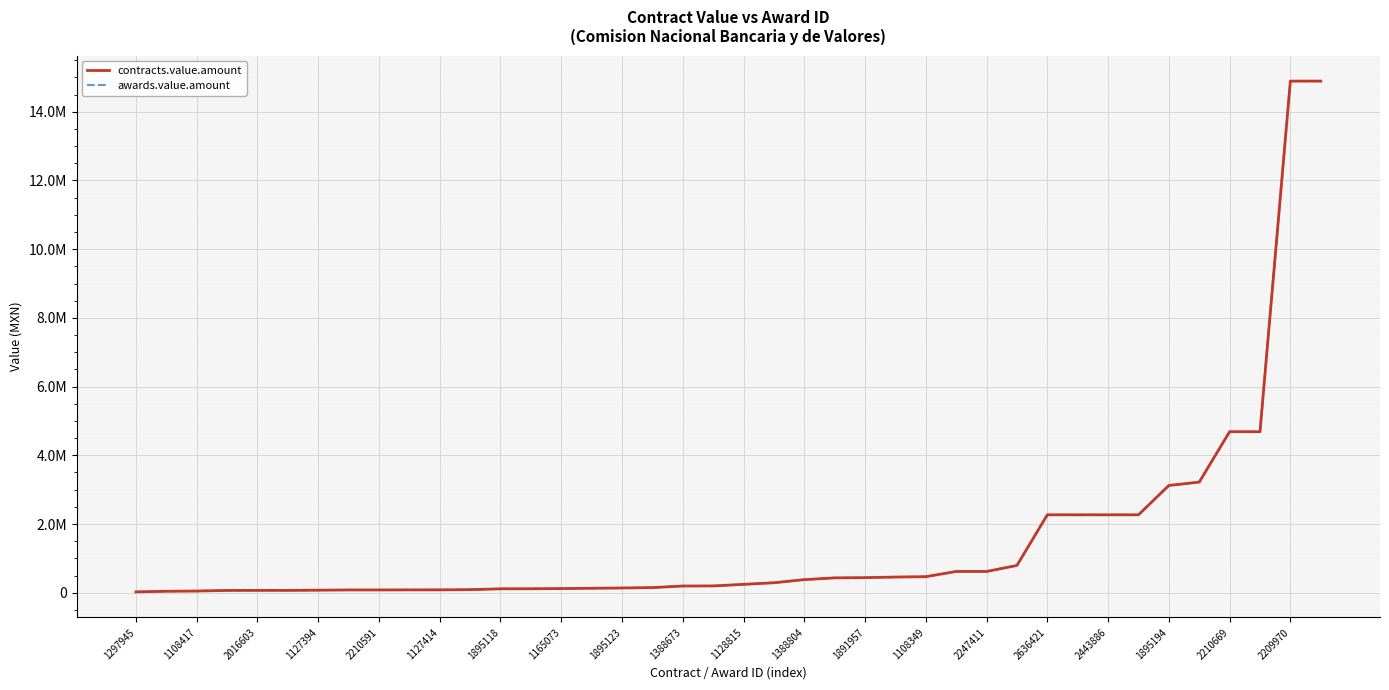

Does the chart display data point markers on the line(s)?

No